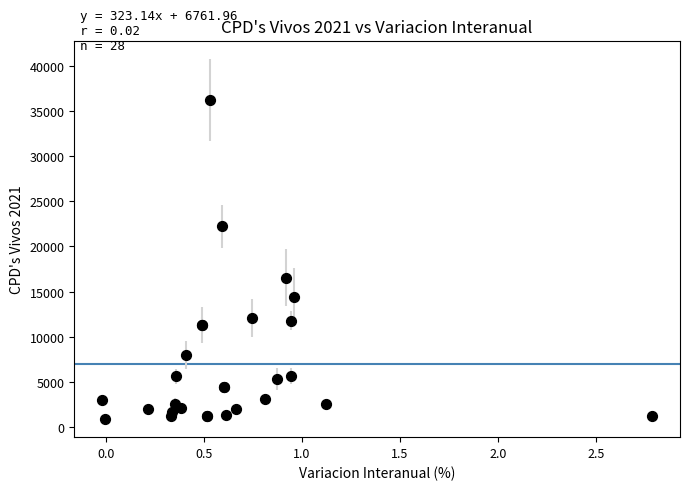

What Y value in the scatter plot is closest to 18590?

16537